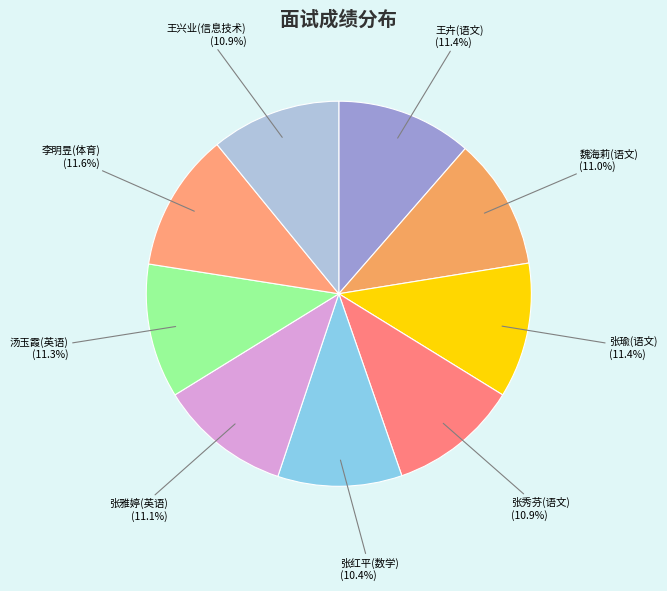

How many slices are in this pie chart?

9